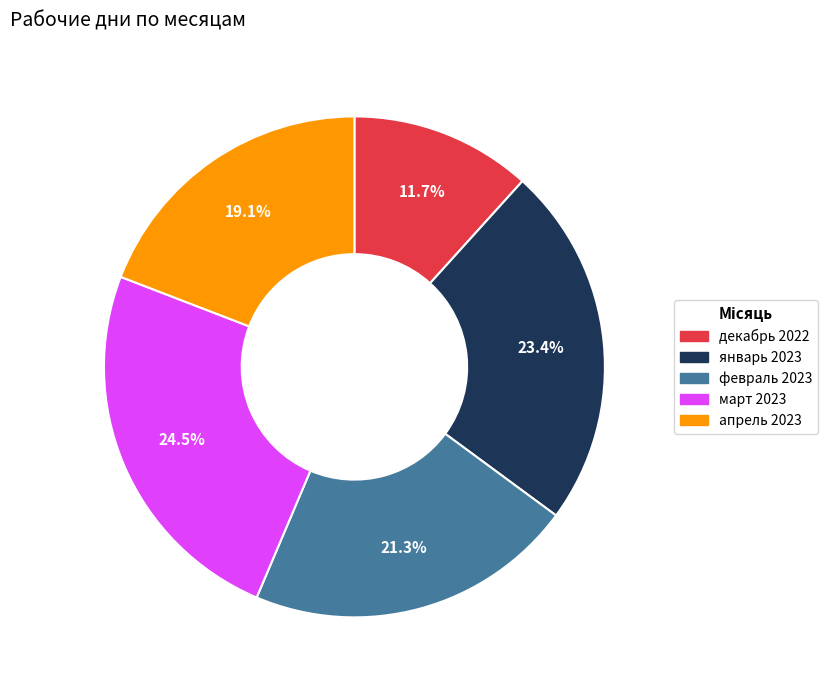

What is the largest slice in the pie chart?

март 2023